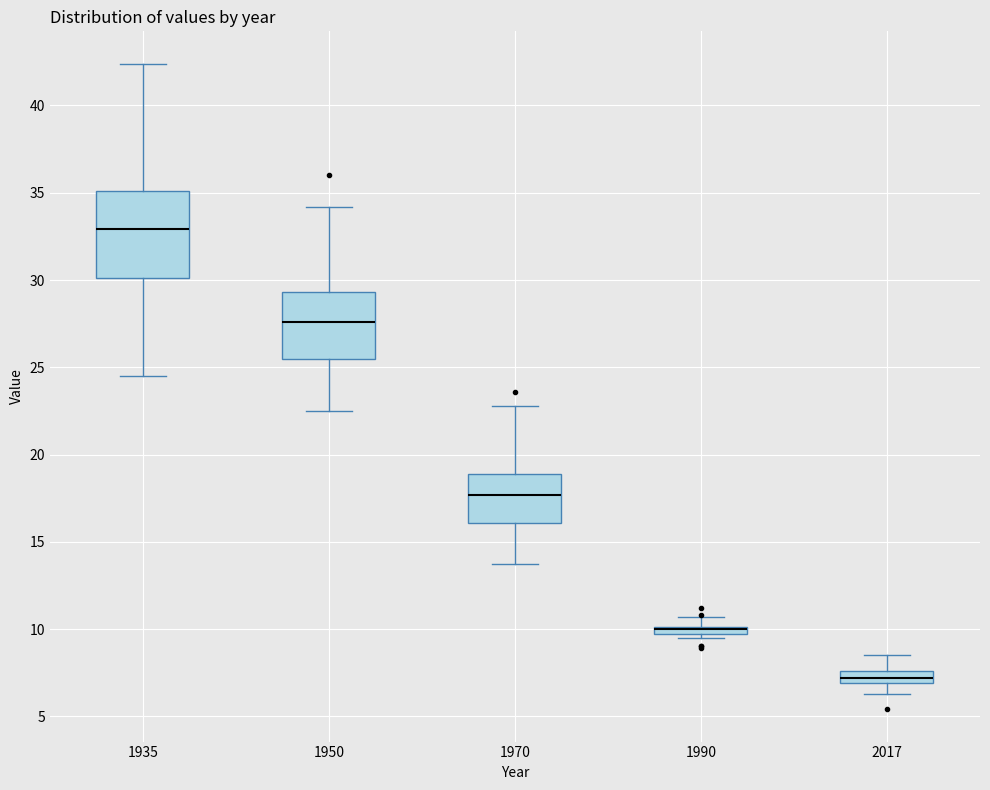

Which box is the tallest, from its lower edge to its upper edge?

1935